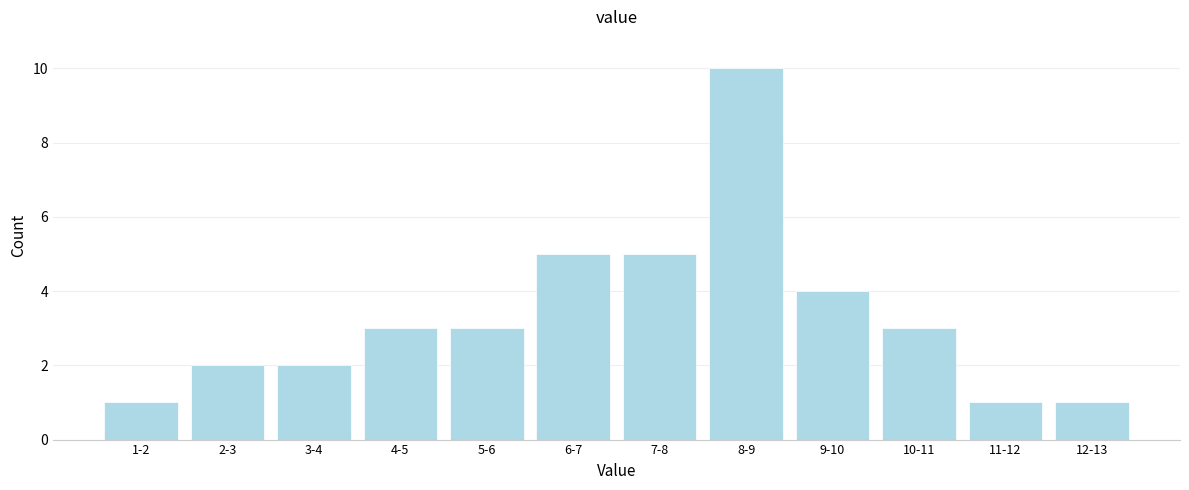

Reading left to right, what are all the values shown in this chart?

1-2=1	2-3=2	3-4=2	4-5=3	5-6=3	6-7=5	7-8=5	8-9=10	9-10=4	10-11=3	11-12=1	12-13=1